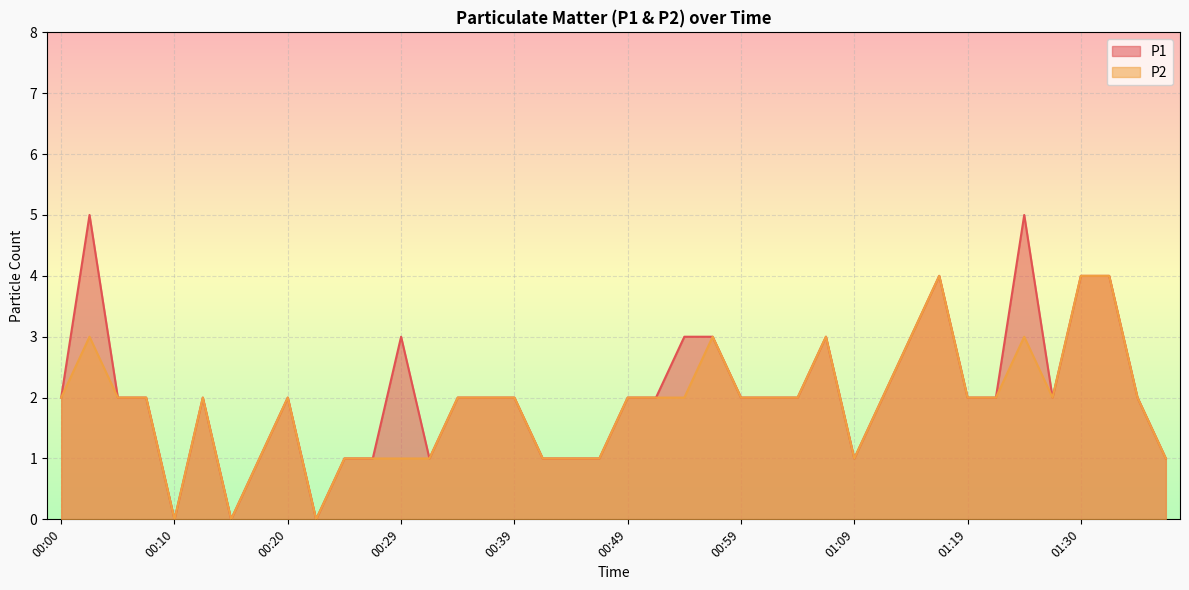

True or false: P2 and P1 cross at least once.

False